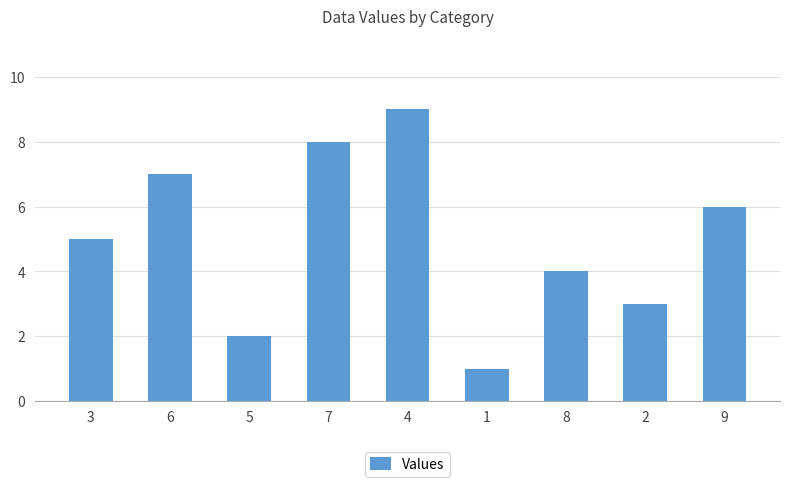

What is the difference between the second highest and second lowest values?

6